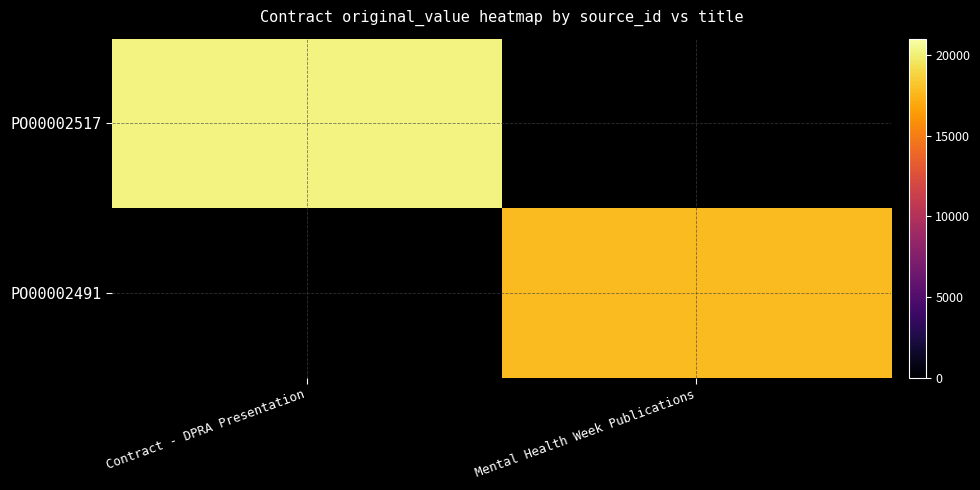

At which label does PO00002517 reach its minimum?

Contract - DPRA Presentation